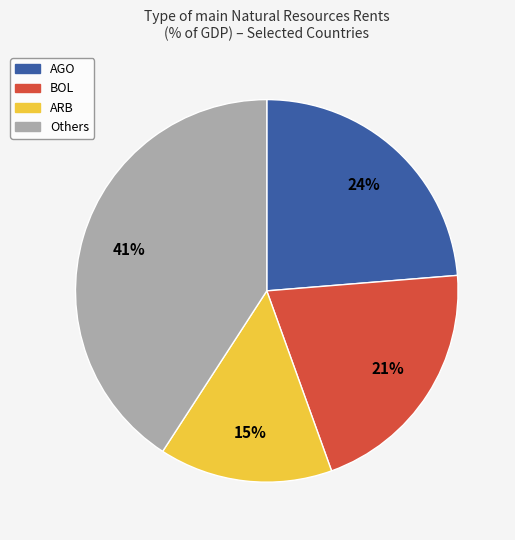

Is there any slice that represents more than half of the pie?

No